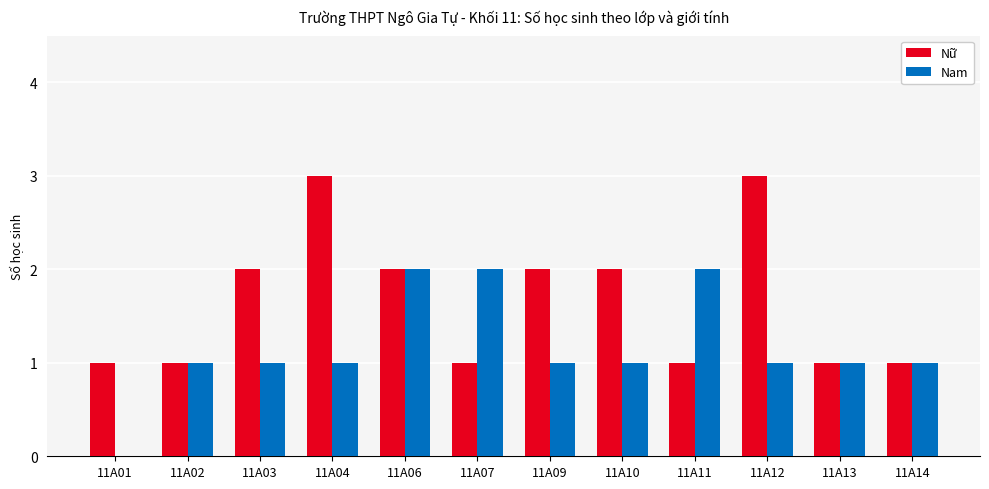

How many Nam values are between 1 and 2?

11